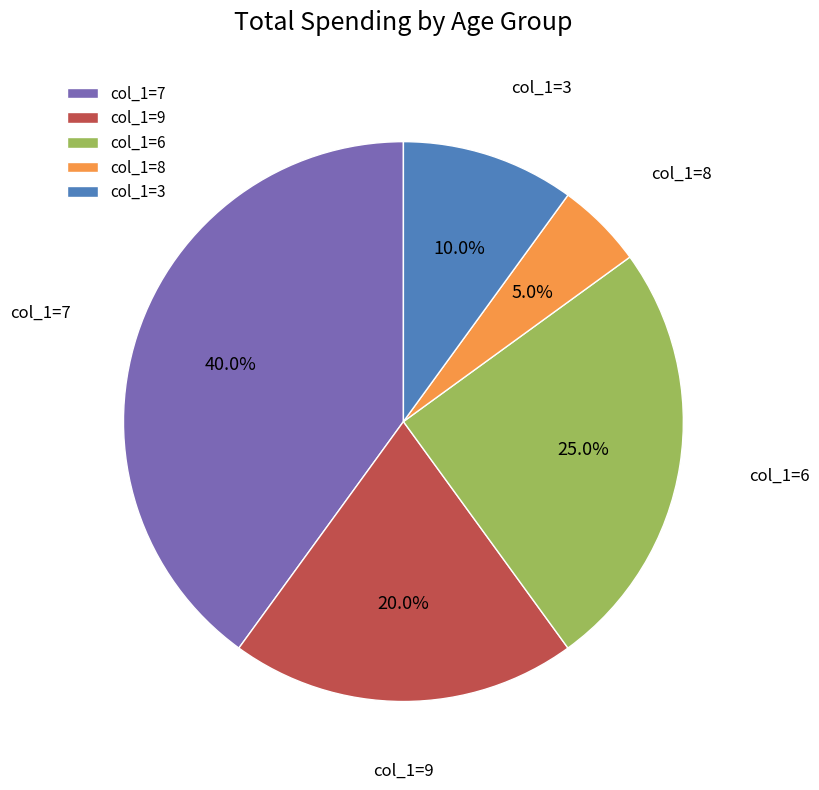

What is the smallest slice in the pie chart?

col_1=8